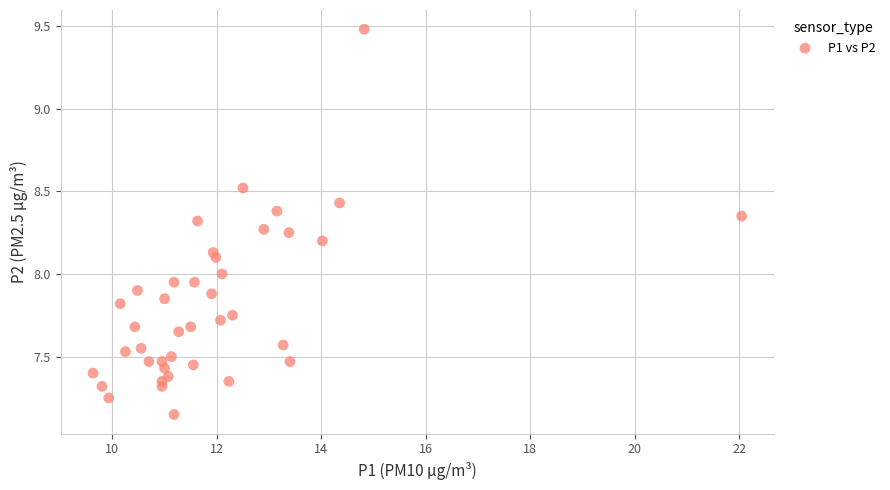

What is the range of X values (max minus min)?

12.4